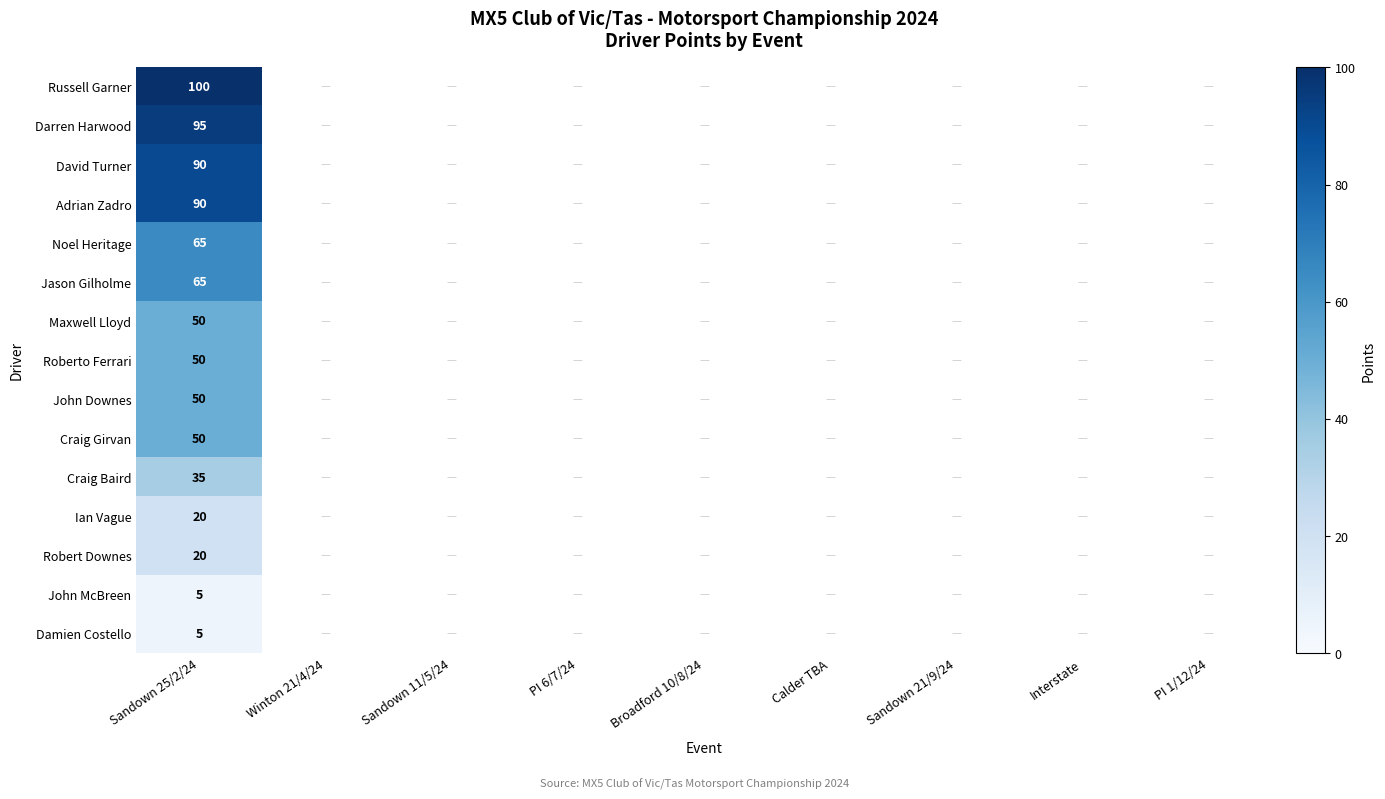

What is the difference between the highest and lowest values at Sandown 25/2/24?

95